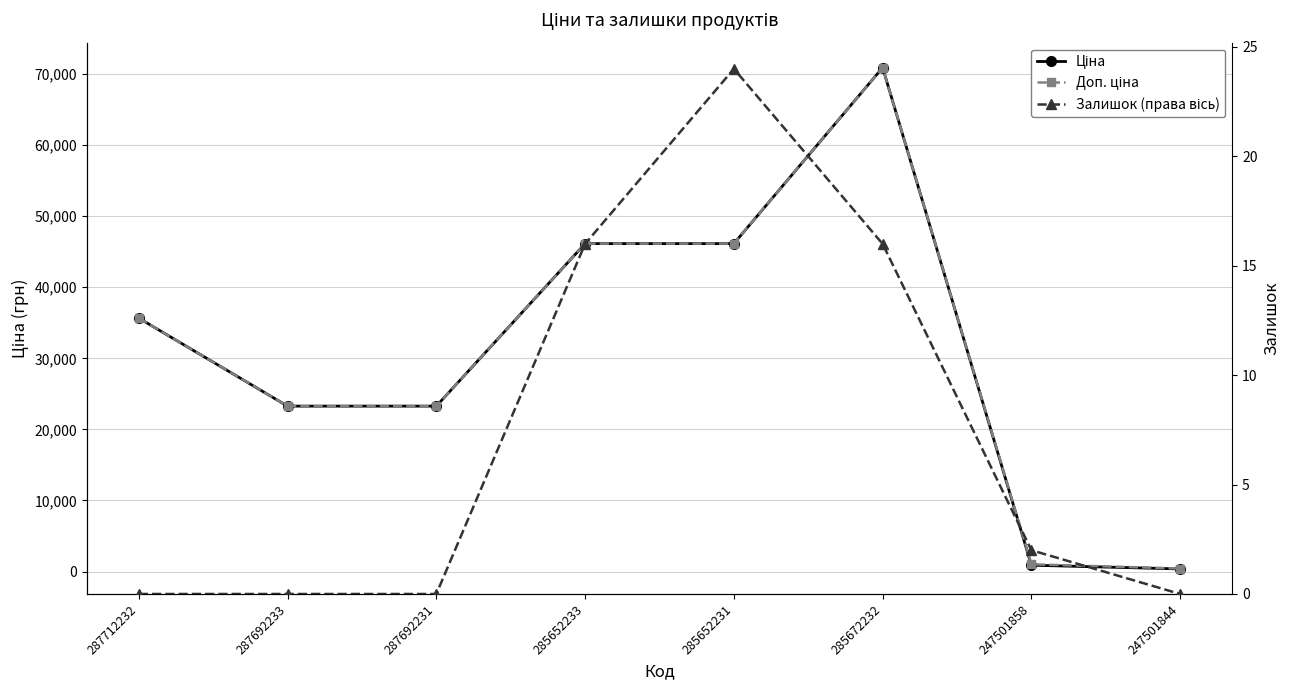

What is the total value across all series at 285672232?

141827.9